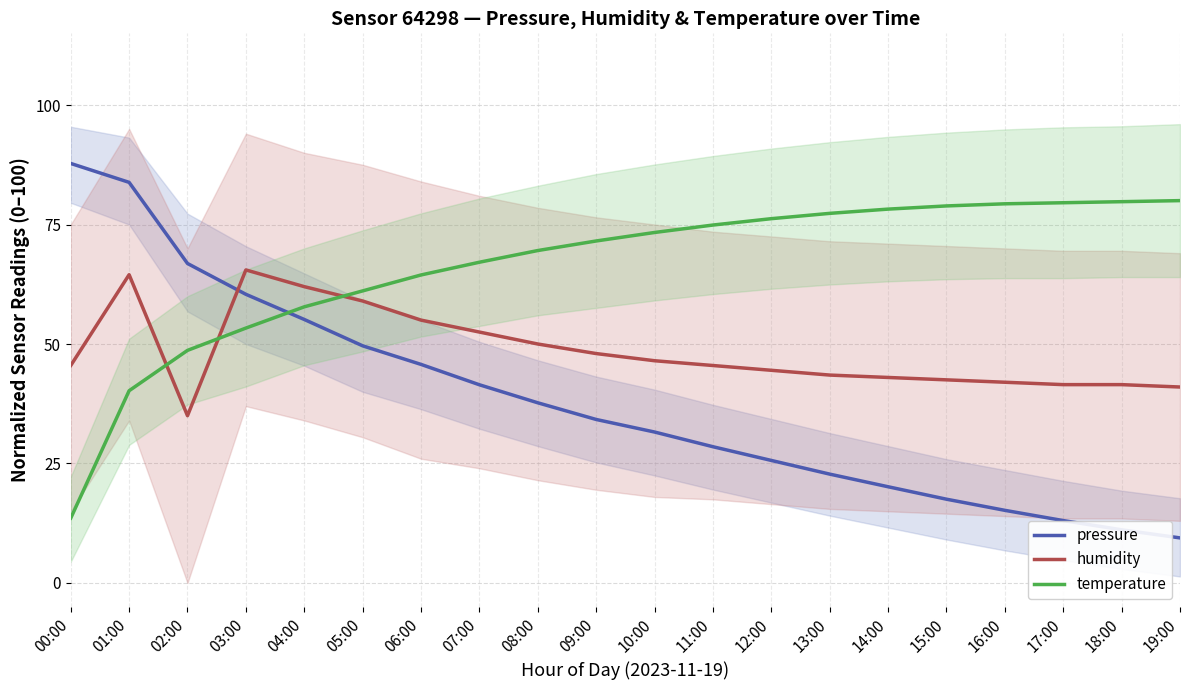

The value of temperature at 10:00 is 107.4. True or false?

False